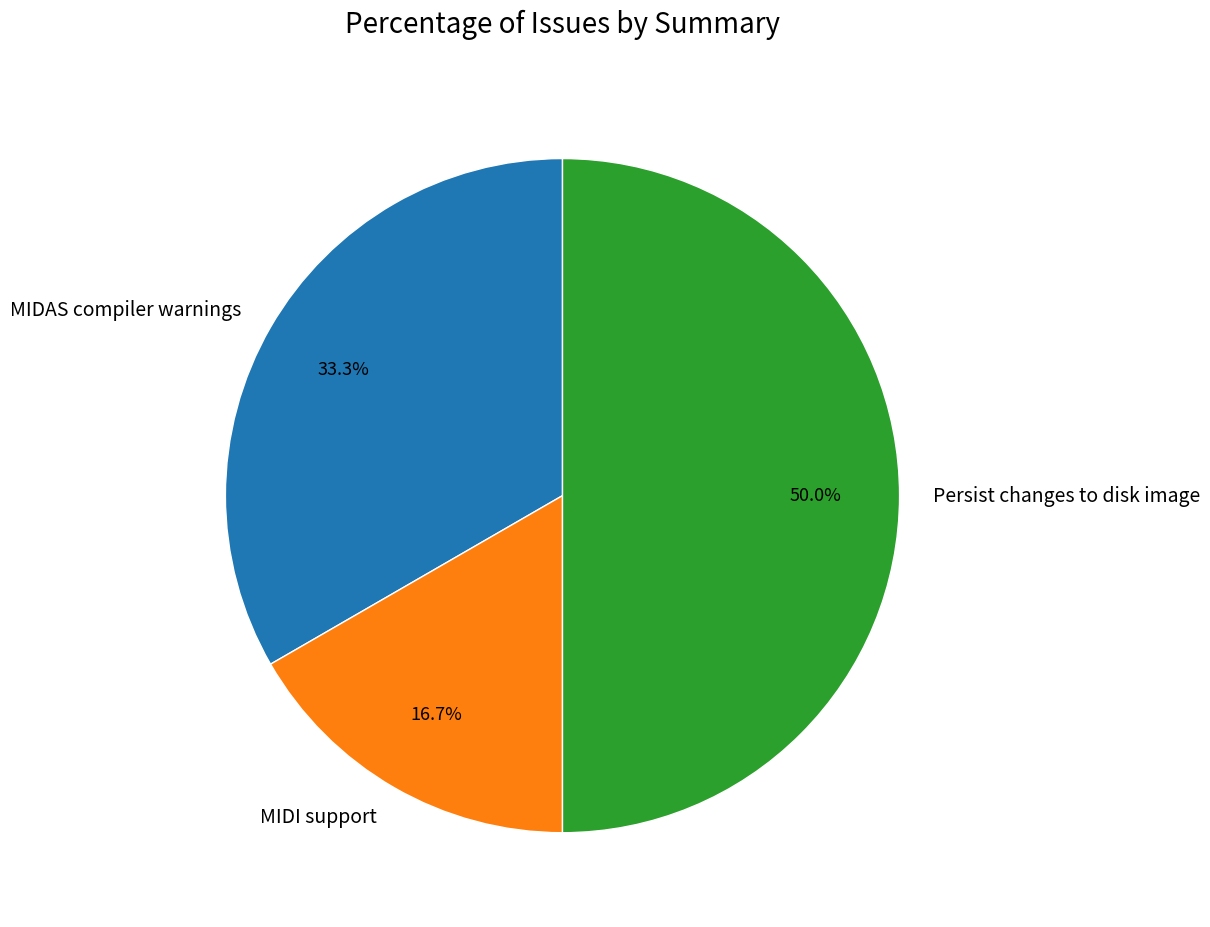

The MIDAS compiler warnings slice represents 33% of the pie. True or false?

True